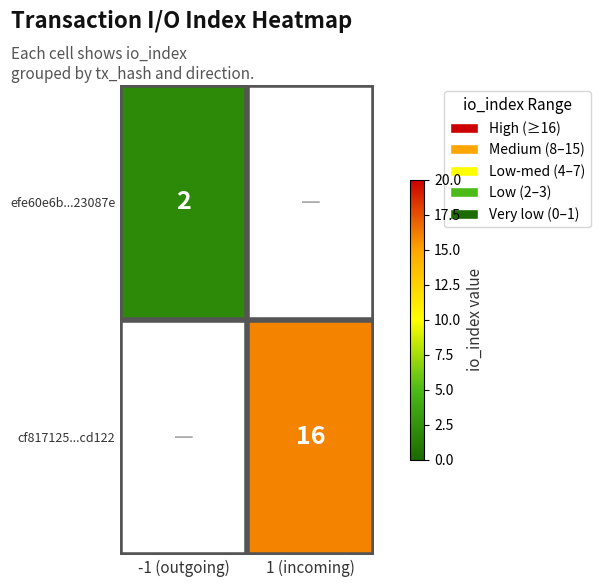

The cf817125...cd122 series shows 16 at 1 (incoming). True or false?

True